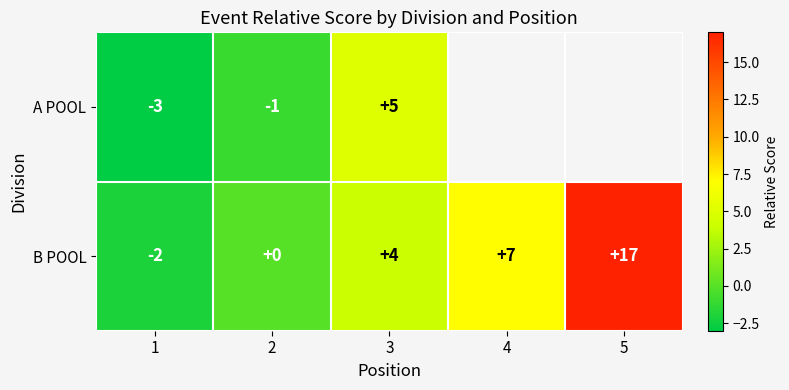

Is it true that A POOL equals -1.4 at 2?

False